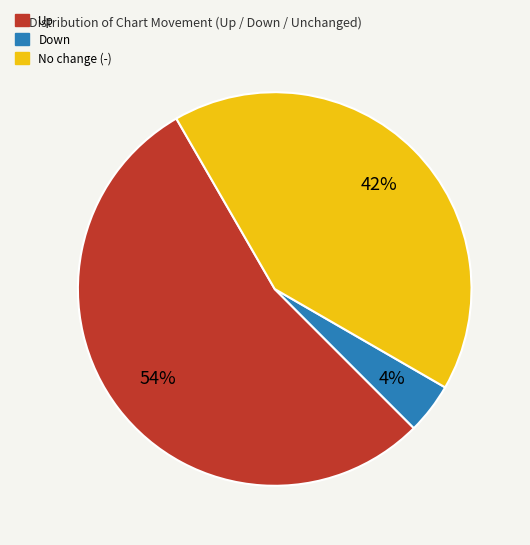

To the nearest percent, what is the difference between the largest and smallest slice percentages?

50%